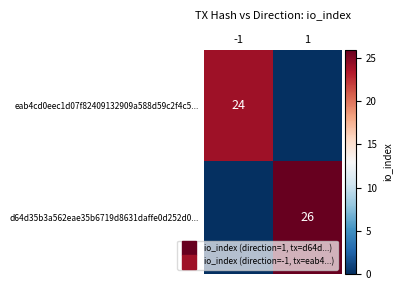

Which series changed the most between -1 and 1?

d64d35b3a562eae35b6719d8631daffe0d252d0...